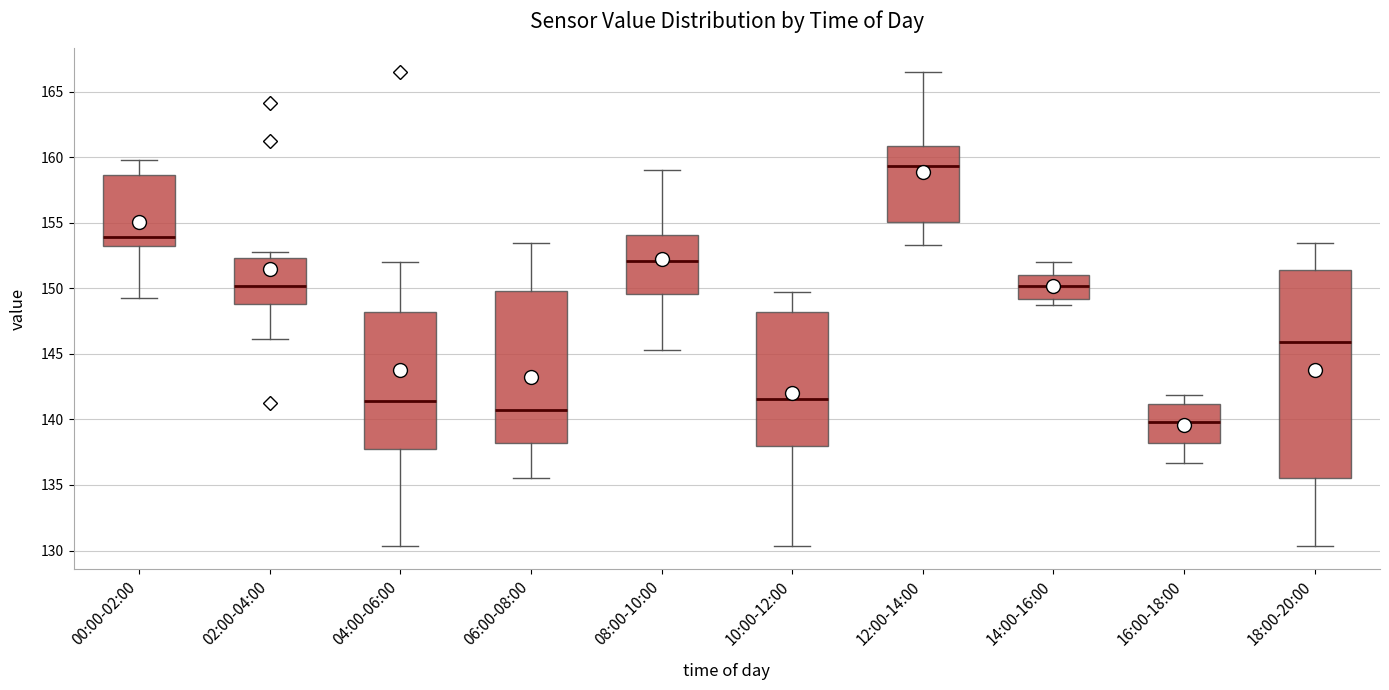

Which box's median line is the highest?

12:00-14:00